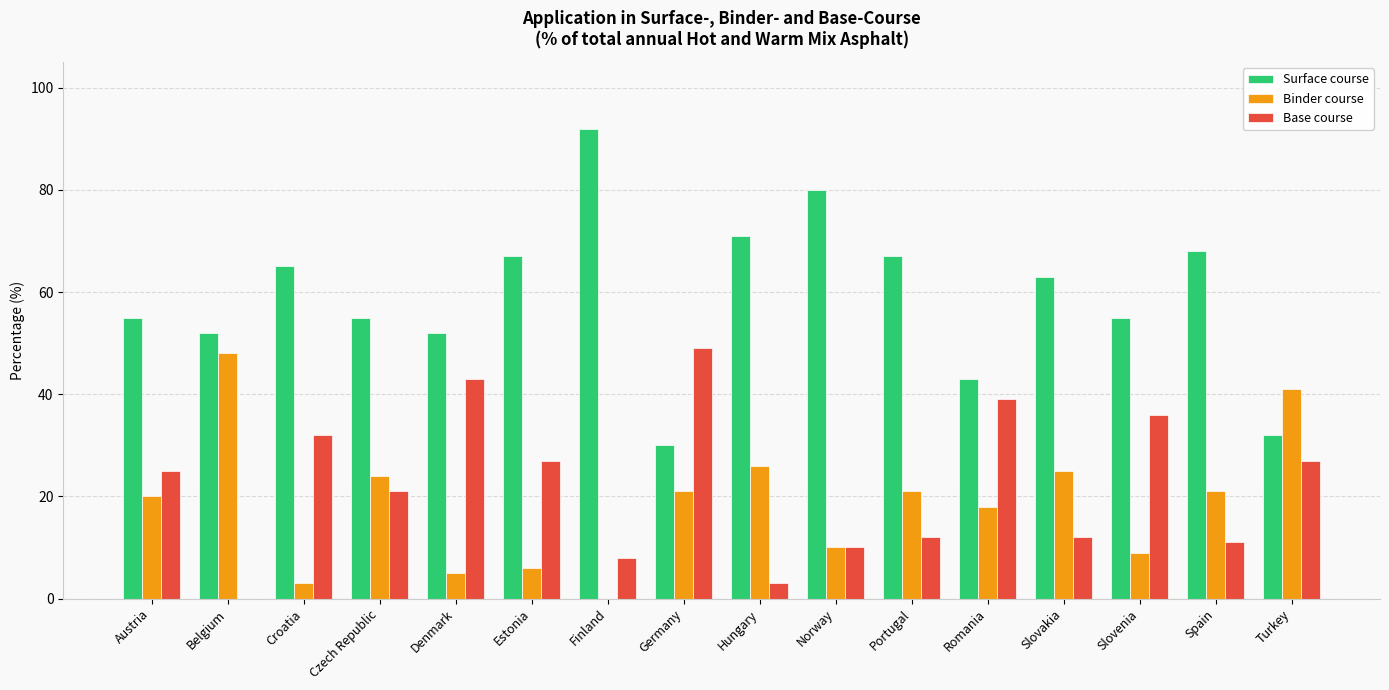

What is the approximate value of Binder course at Portugal?

21